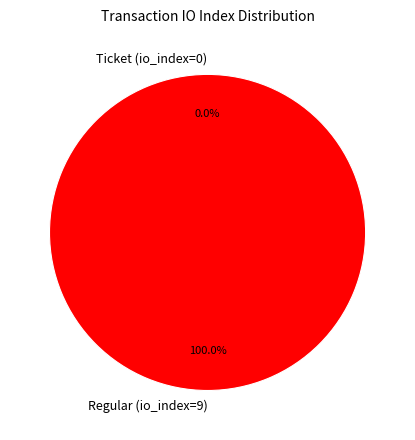

The Regular (io_index=9) slice represents 99% of the pie. True or false?

False